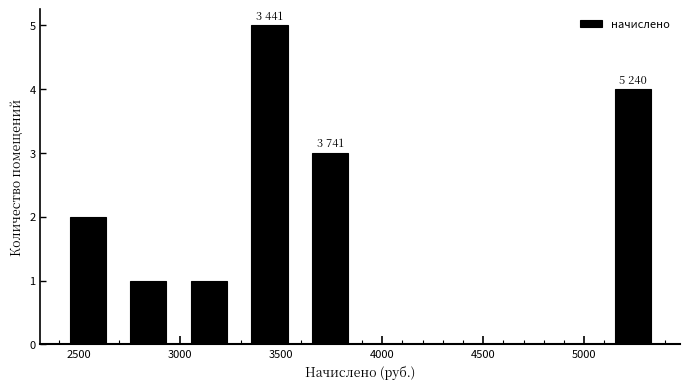

Which range on the x-axis has the tallest bar?

3300 to 3600